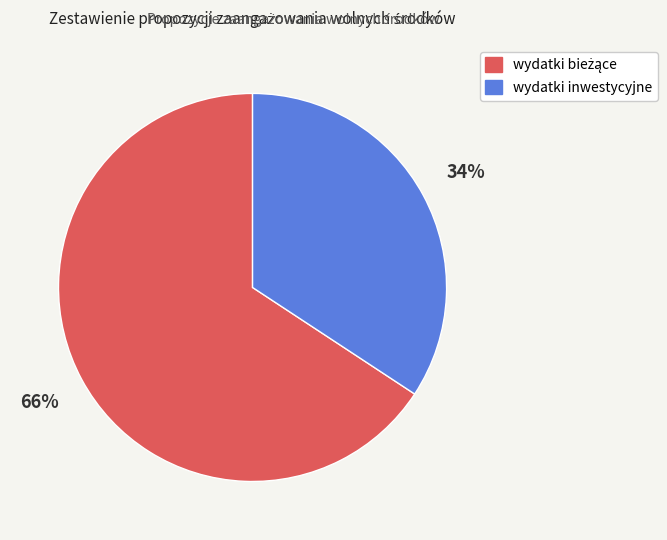

Is it true that wydatki inwestycyjne is 34% of the pie?

True